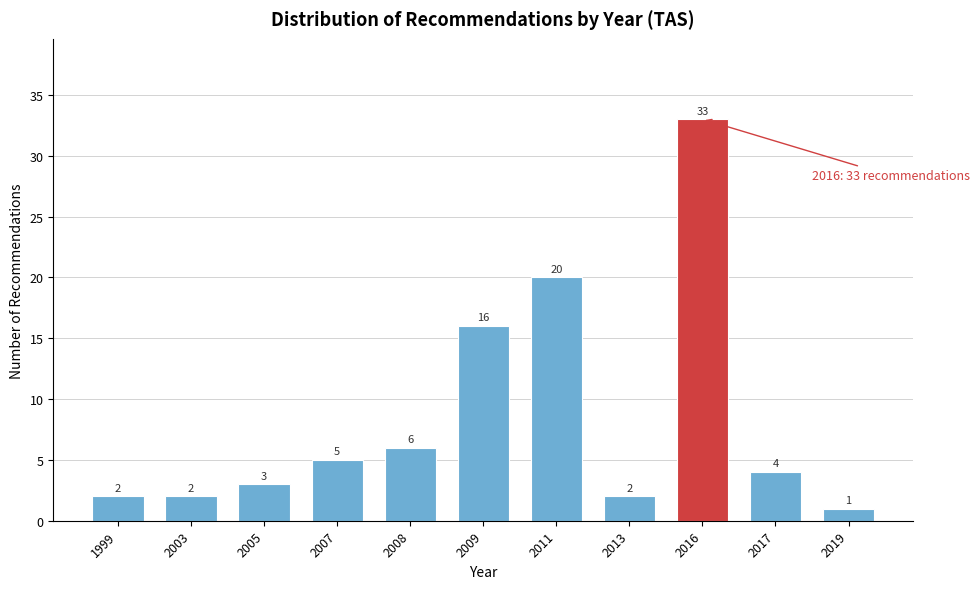

Reading left to right, extract all data points from this chart.

1999=2	2003=2	2005=3	2007=5	2008=6	2009=16	2011=20	2013=2	2016=33	2017=4	2019=1